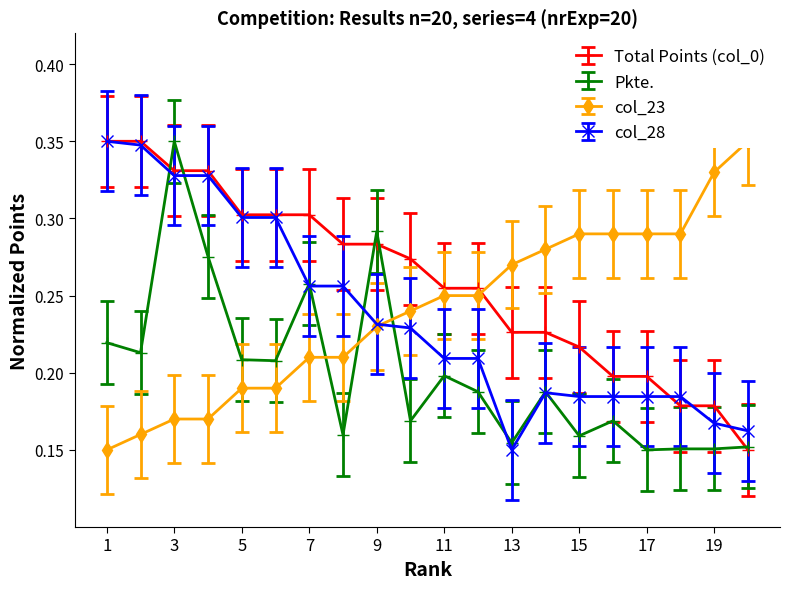

What is the average value of the Pkte. series?

0.2